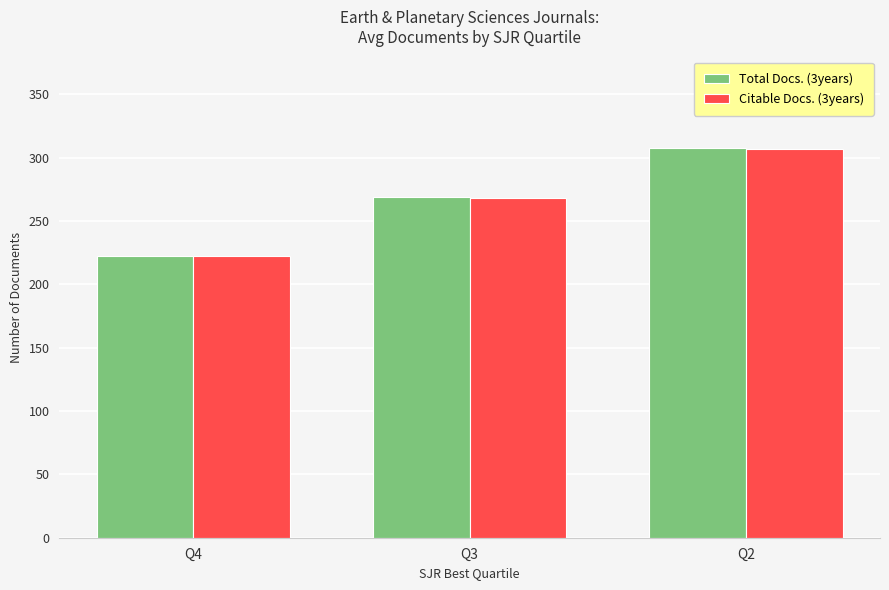

Which series changed the most between Q4 and Q2?

Total Docs. (3years)